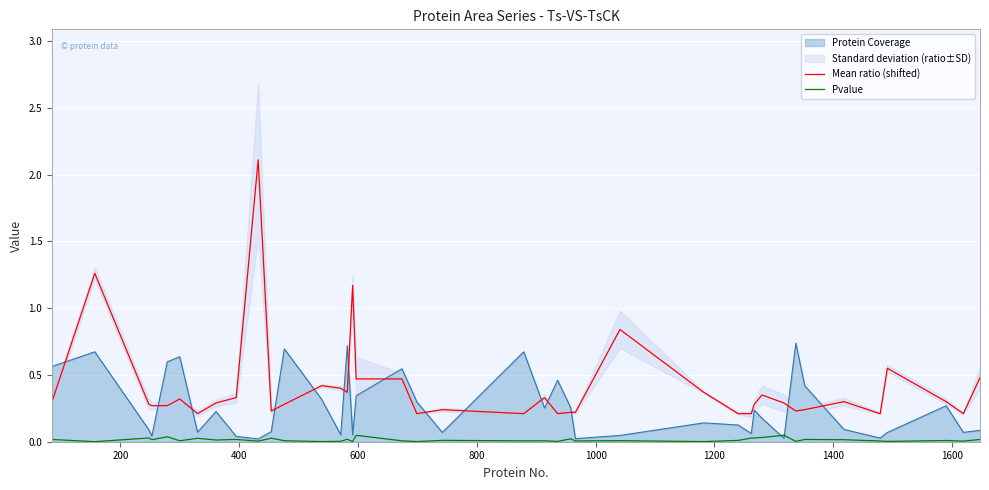

How many lines are shown in the chart?

2